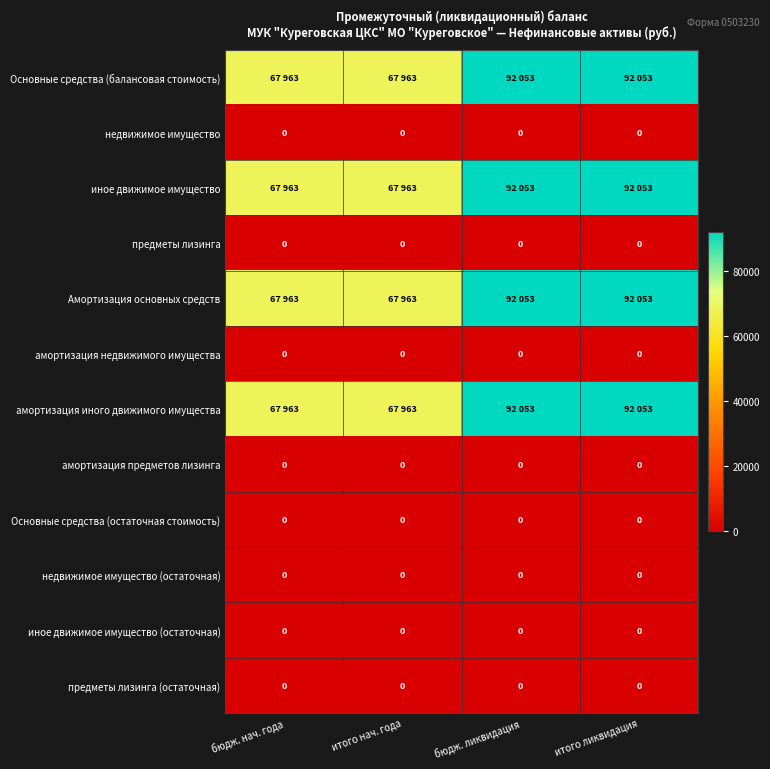

True or false: Основные средства (остаточная стоимость) has a value of 0 at итого нач. года.

True